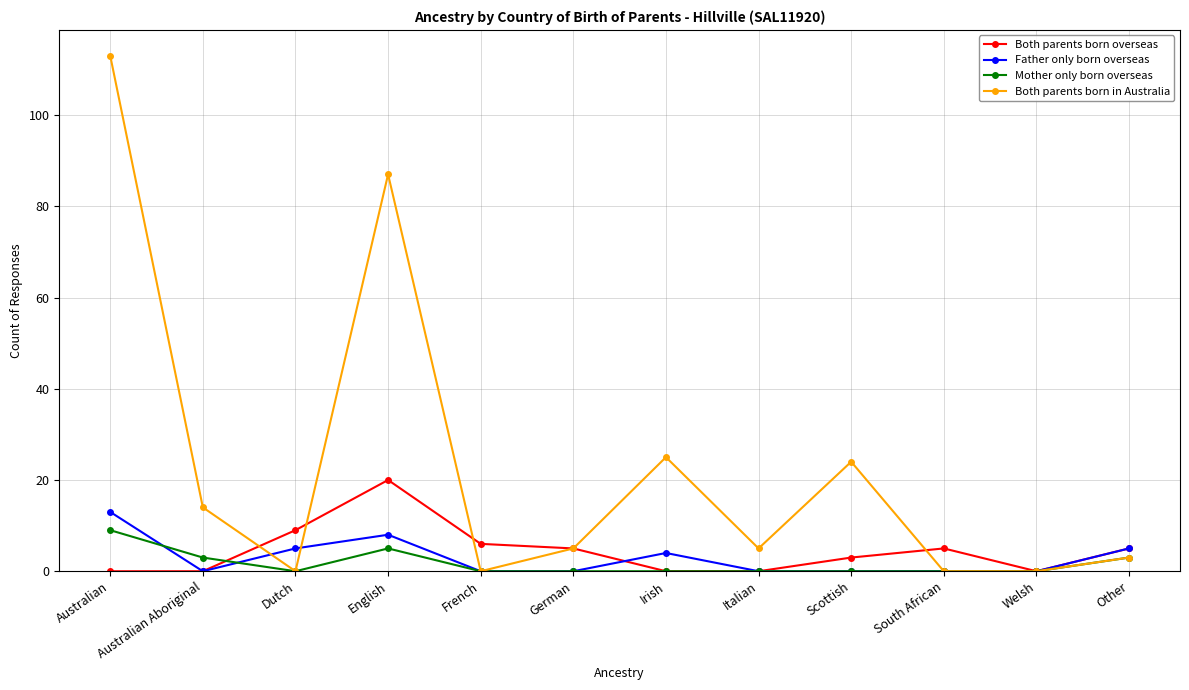

What is the maximum value shown in the chart?

113